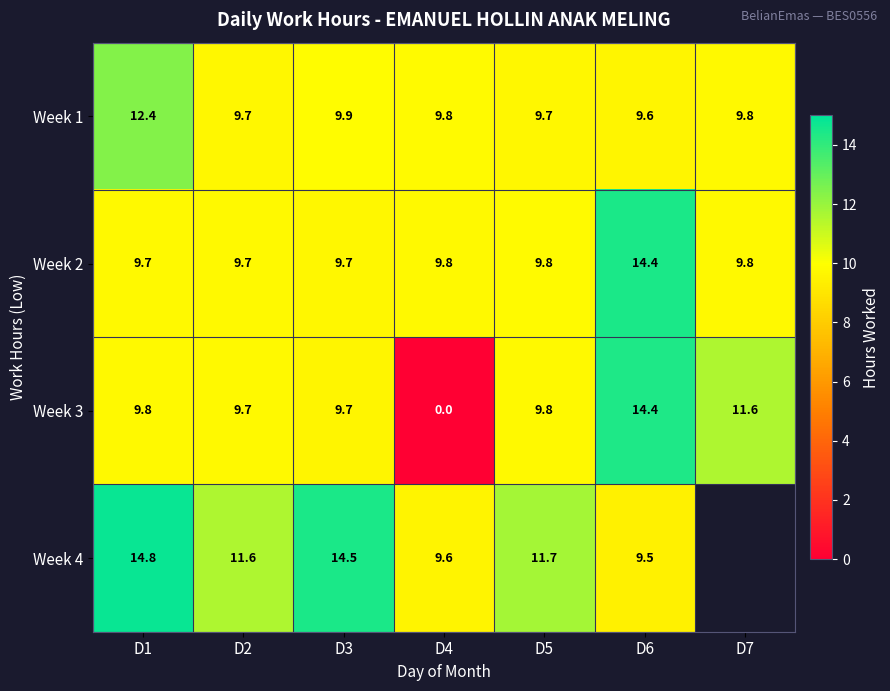

Which series changed the most between D1 and D6?

Week 4